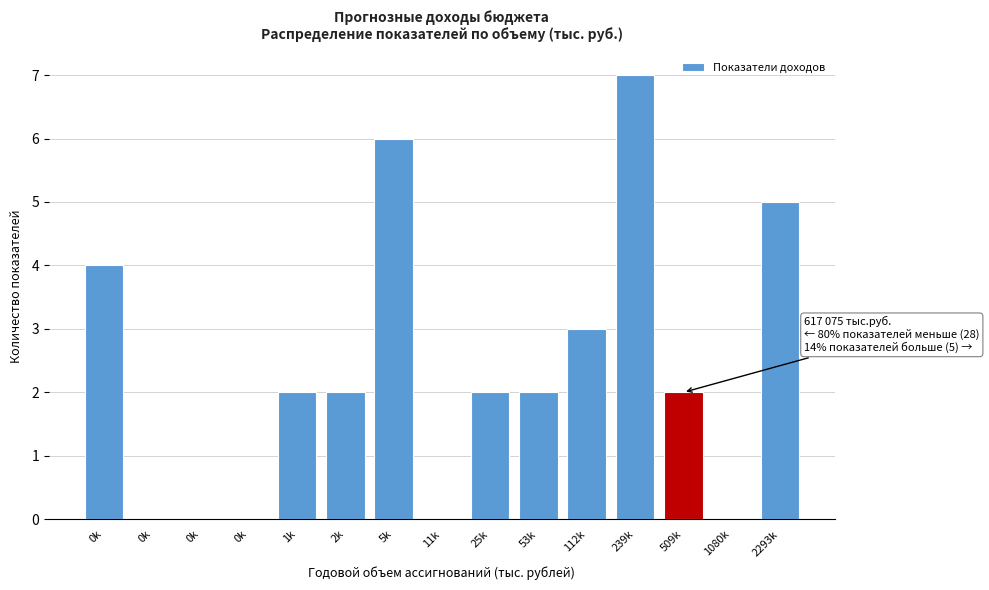

Are the bars horizontal?

No